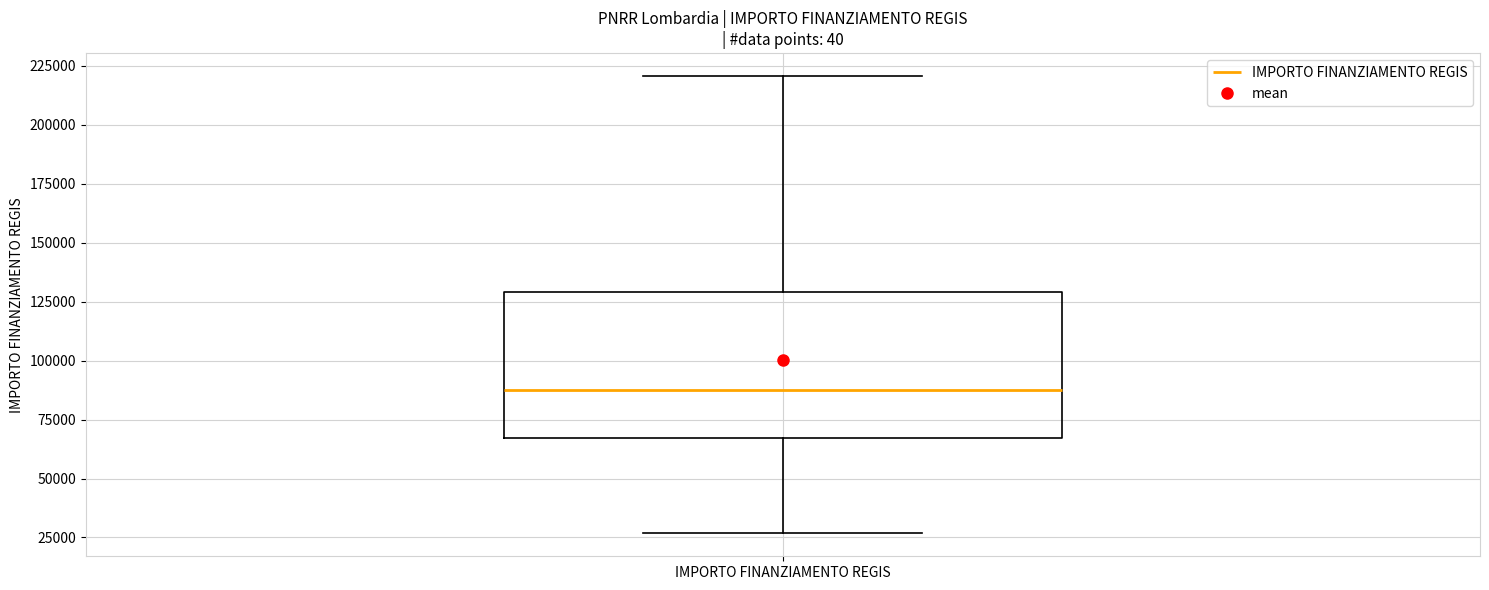

Where does the median line of the box for IMPORTO FINANZIAMENTO REGIS sit on the y-axis? The values are not printed on the chart, so give them approximately, as read against the axis.

85000